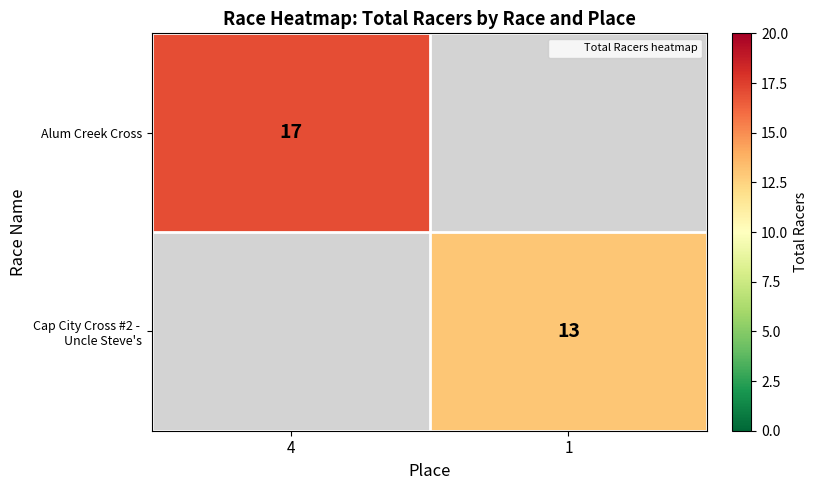

At which category does the chart reach its peak across all series?

4